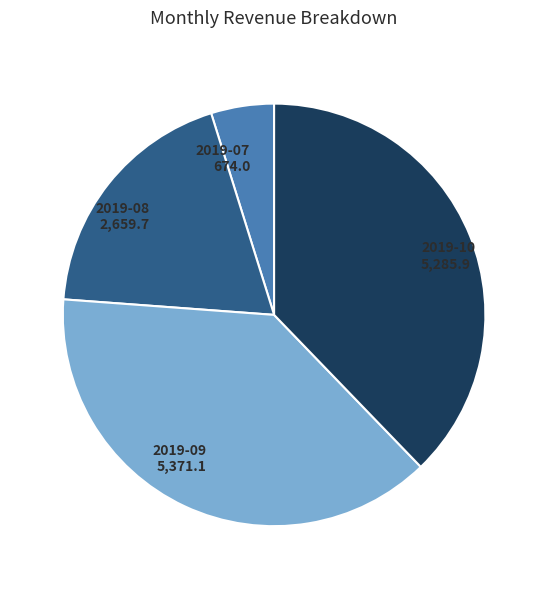

Is it true that 2019-07 is 5% of the pie?

True